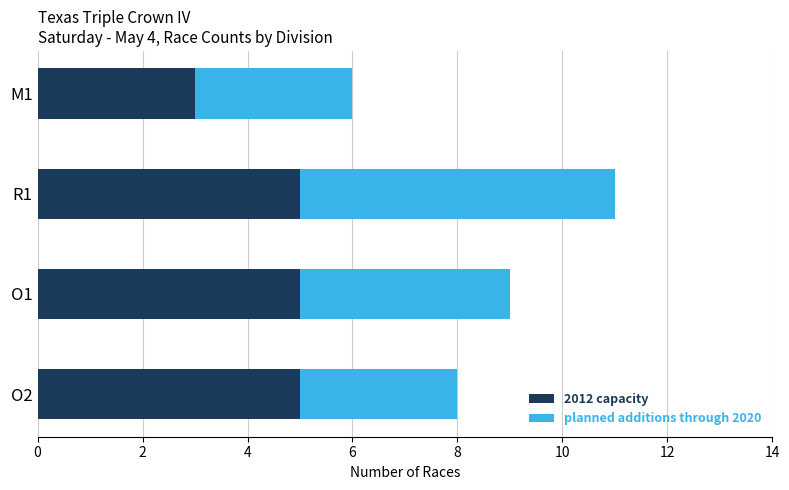

At which label does 2012 capacity reach its minimum?

M1